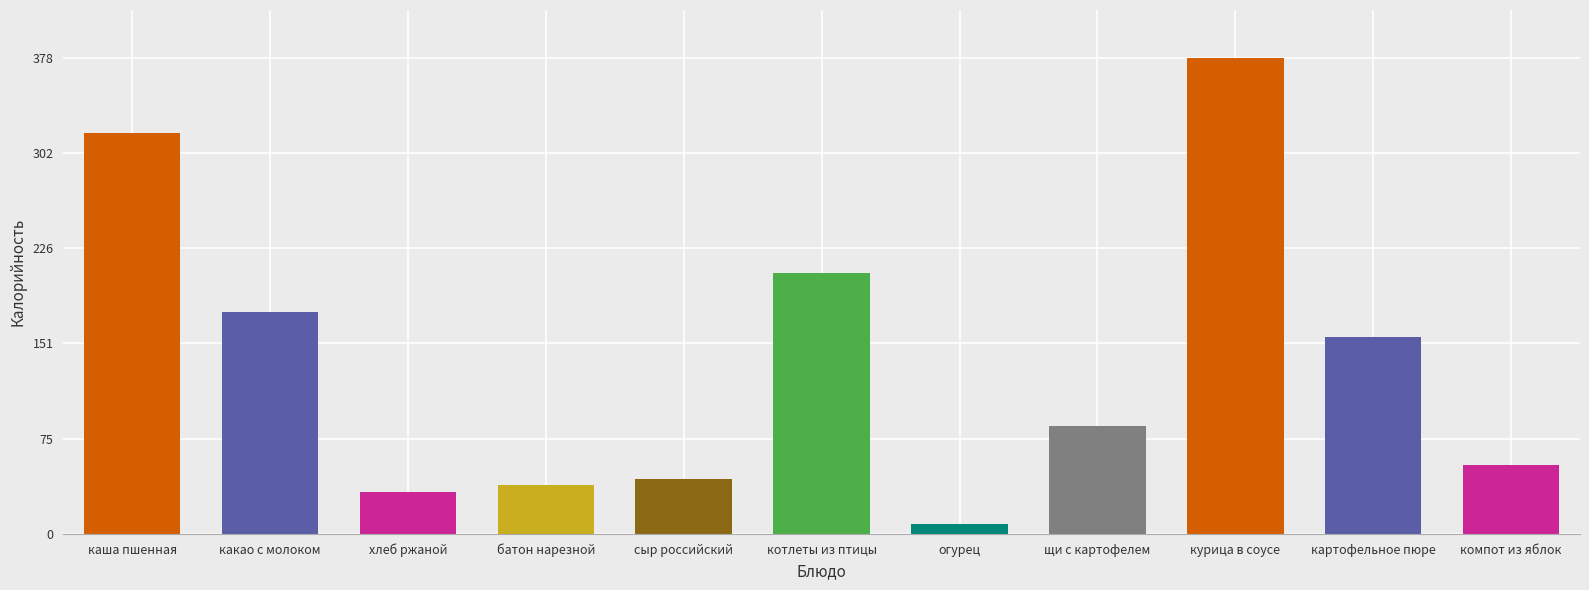

What is the value of the 2nd bar from the left?

176